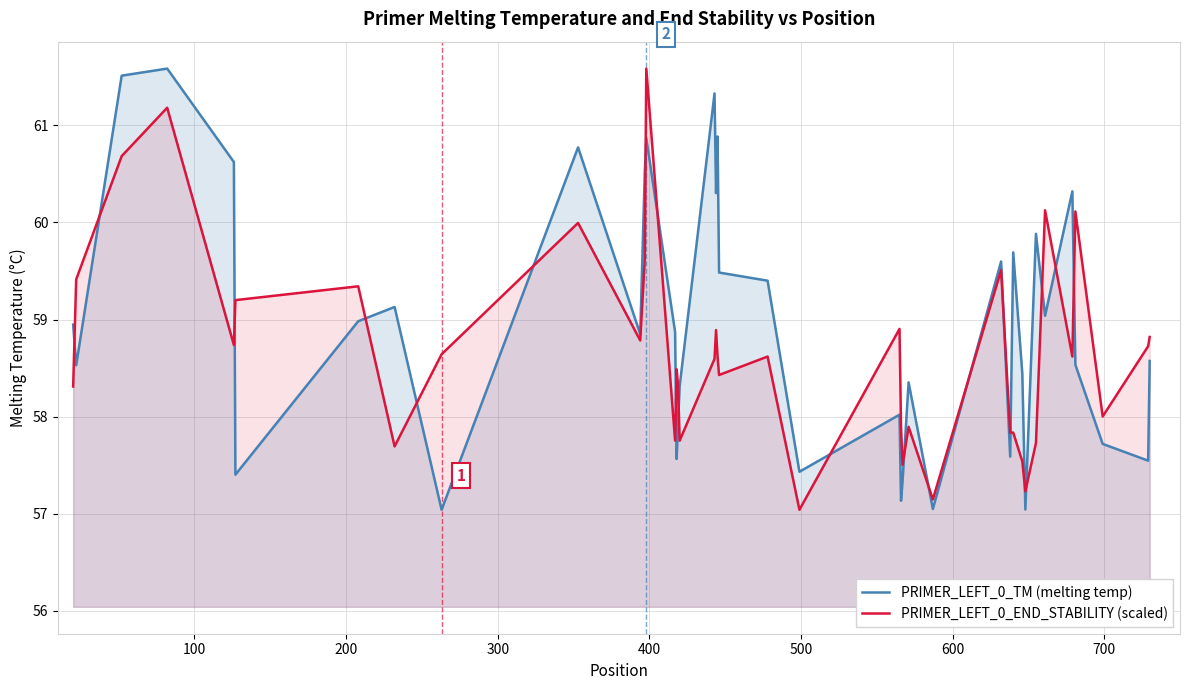

What is the smallest value displayed?

57.0